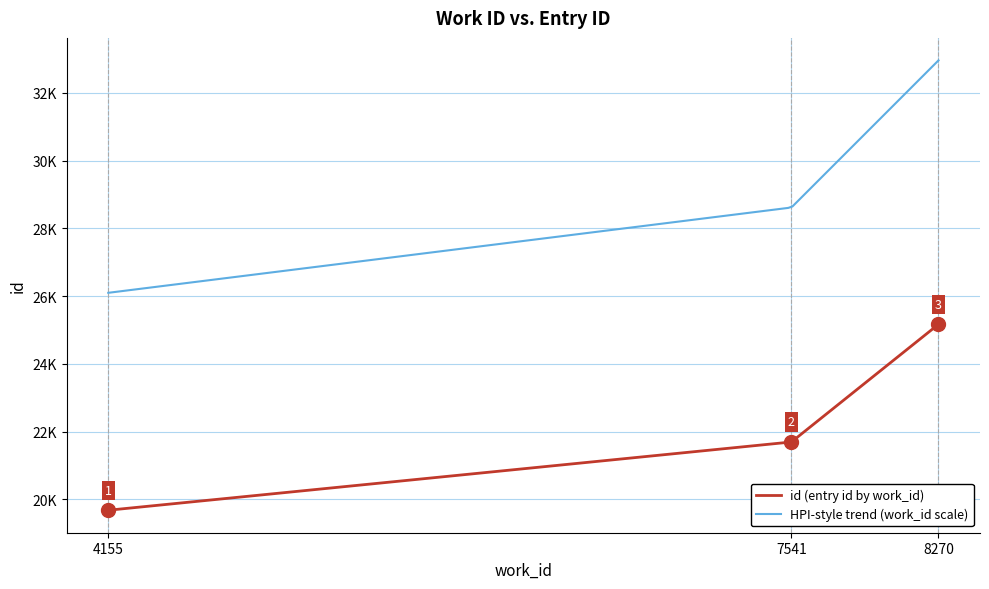

What is the maximum value shown in the chart?

25167